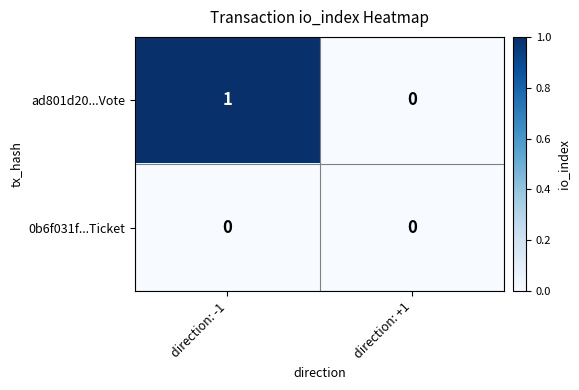

Which category has the highest value across all series?

direction: -1